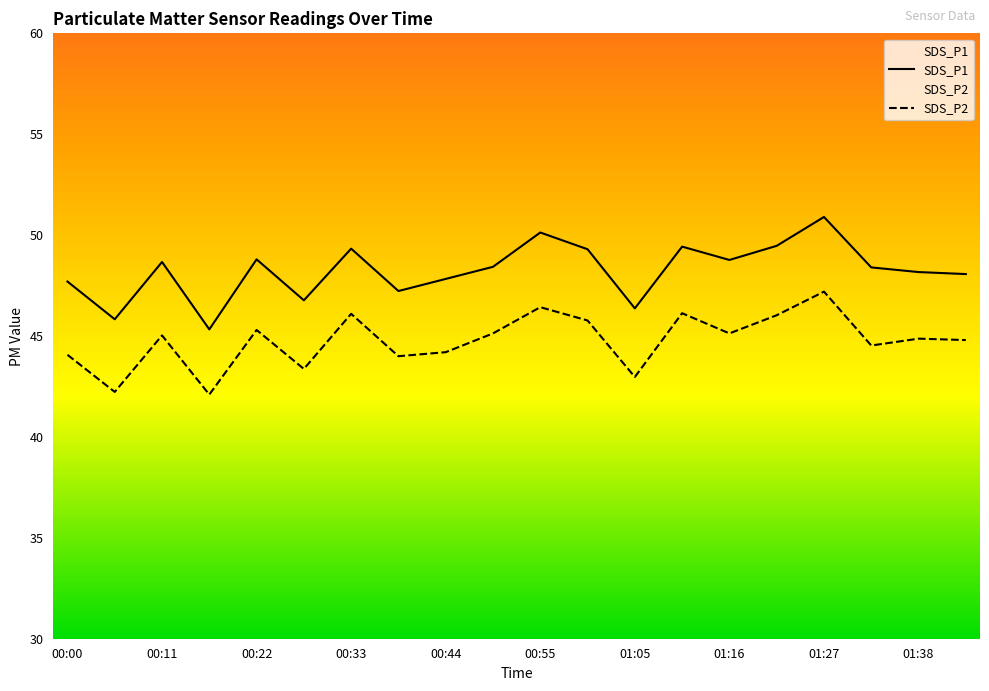

What is the label of the 11th point from the right?

00:49